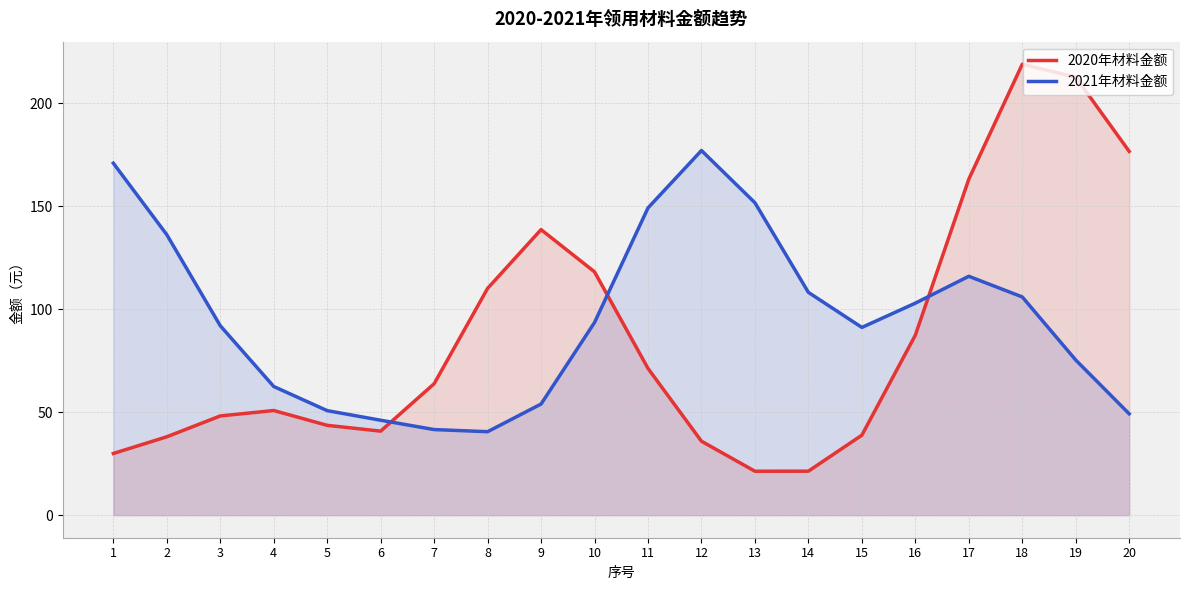

At which category does 2021年材料金额 reach its first local valley?

8